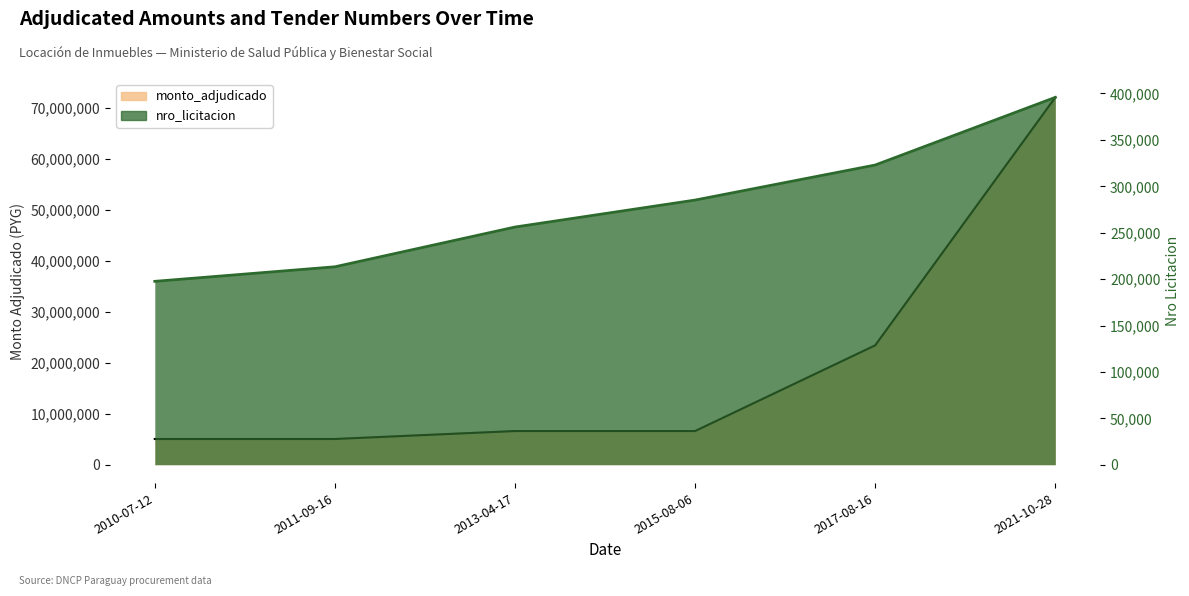

The value of nro_licitacion at 2015-08-06 is 285161. True or false?

True